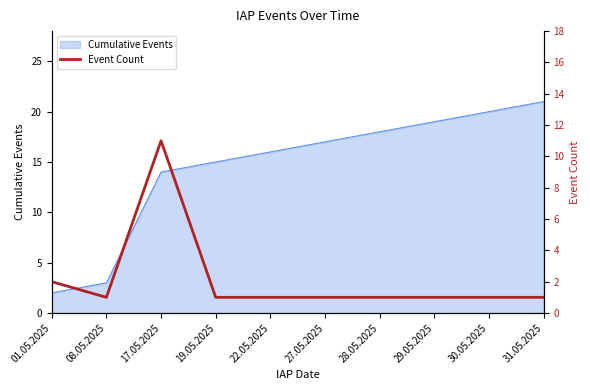

List the labels in order of value, smallest first.

08.05.2025, 19.05.2025, 22.05.2025, 27.05.2025, 28.05.2025, 29.05.2025, 30.05.2025, 31.05.2025, 01.05.2025, 17.05.2025